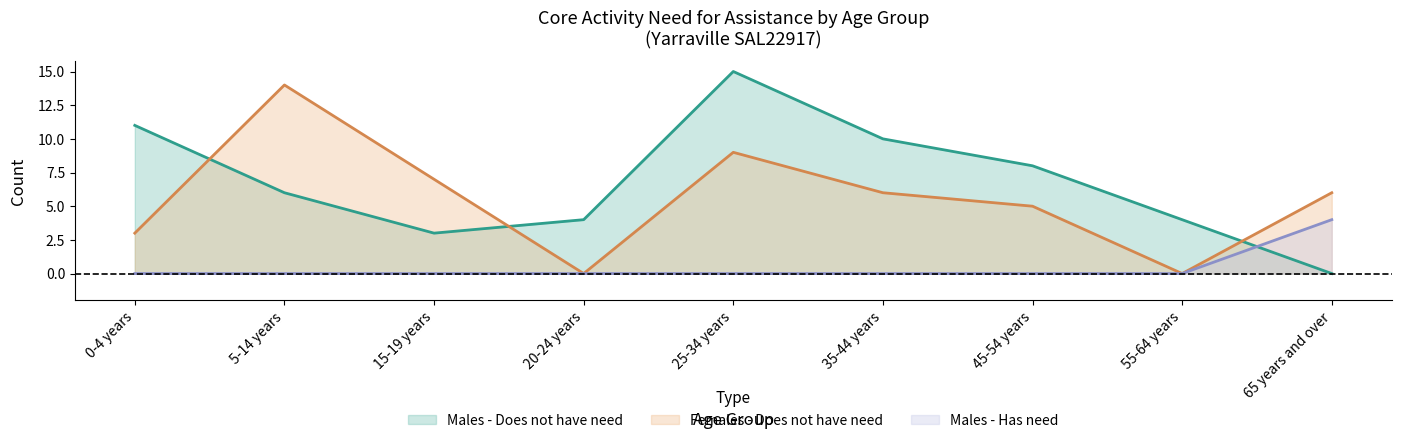

How many lines are shown in the chart?

3